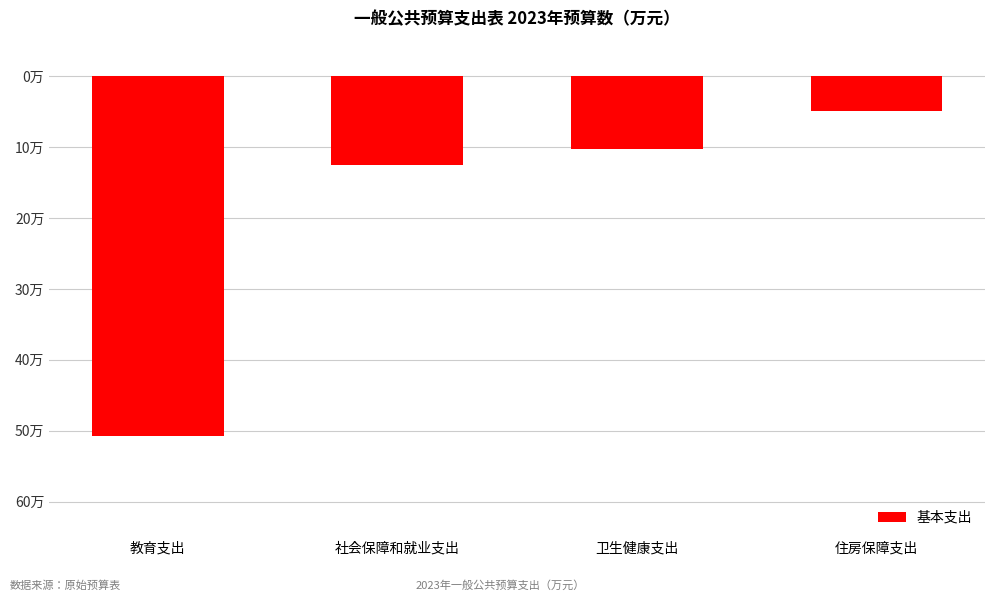

Reading left to right, extract all data points from this chart.

教育支出=-50.8	社会保障和就业支出=-12.5	卫生健康支出=-10.3	住房保障支出=-5.0